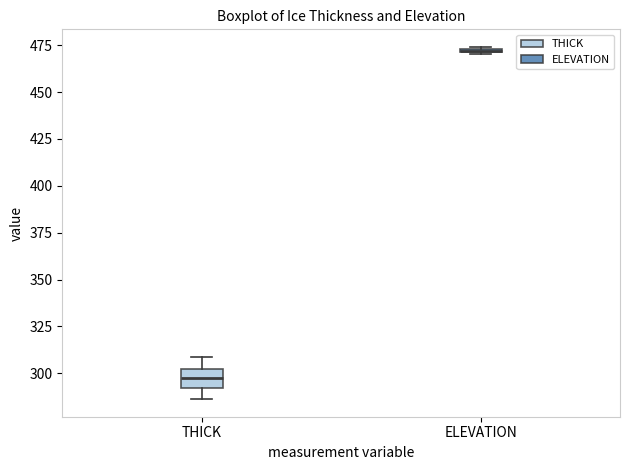

Comparing the boxes themselves (not the whiskers), which one is the tallest?

THICK